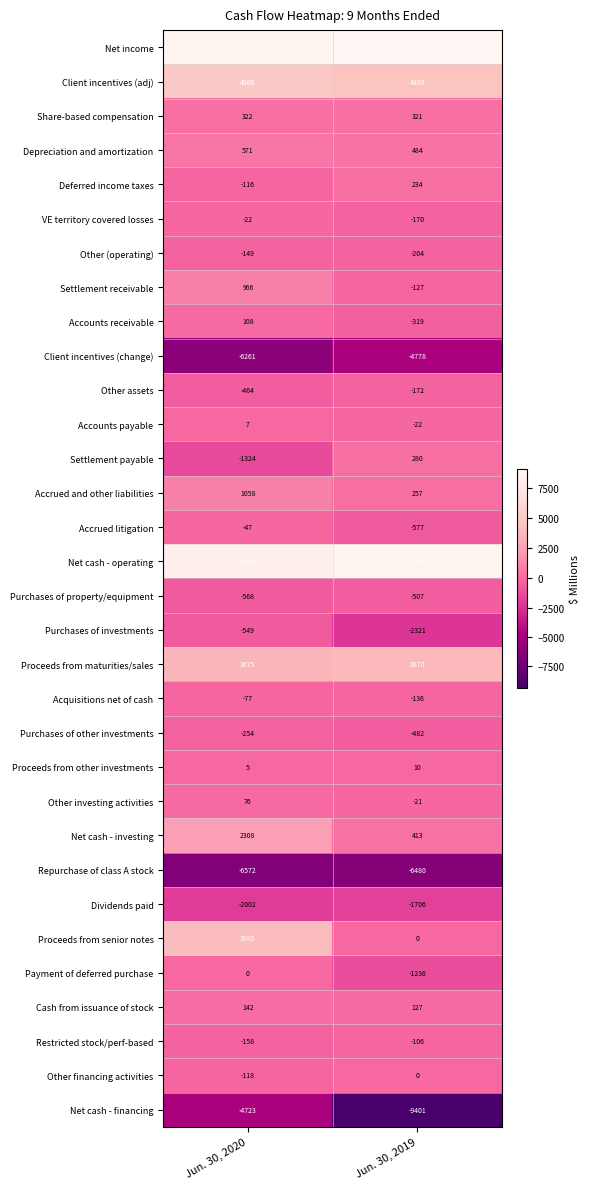

What is the difference between the Settlement payable values at Jun. 30, 2020 and Jun. 30, 2019?

1604